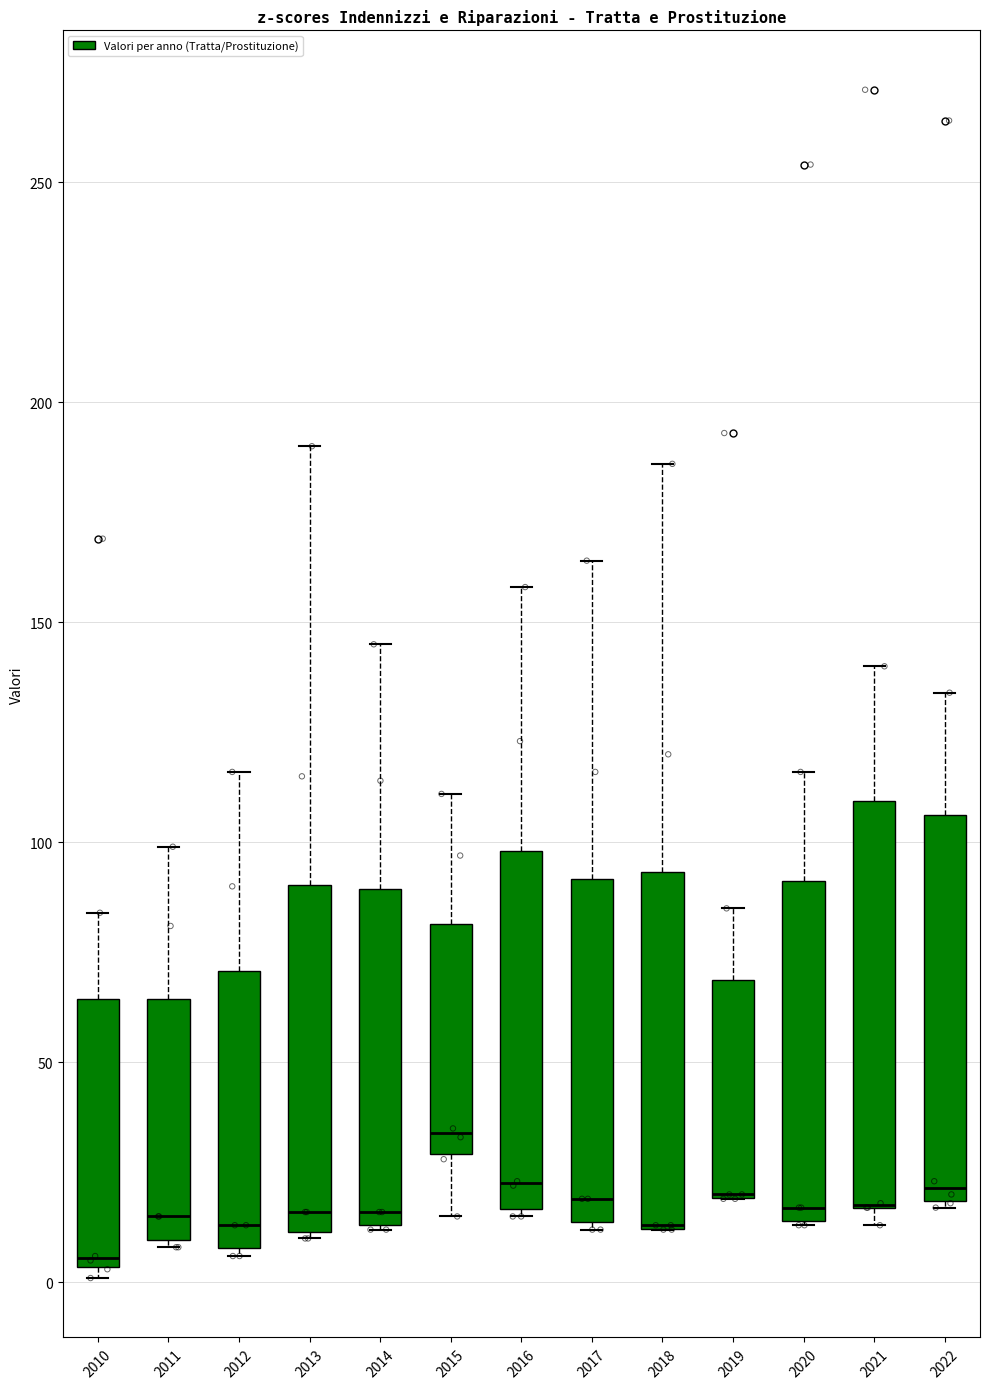

Reading left to right, read every box against the y-axis: the position of its median line, the range the box covers, and the ends of its whiskers. The values are not printed on the chart, so give them approximately, as read against the axis.

2010: median 5 (just above the box's lower edge), box 5 to 65, whiskers 0 to 85
2011: median 15, box 10 to 65, whiskers 10 (just below the box's lower edge) to 100
2012: median 15, box 10 to 70, whiskers 5 to 115
2013: median 15, box 10 to 90, whiskers 10 to 190
2014: median 15 (just above the box's lower edge), box 15 to 90, whiskers 10 to 145
2015: median 35, box 30 to 80, whiskers 15 to 110
2016: median 25, box 15 to 100, whiskers 15 (just below the box's lower edge) to 160
2017: median 20, box 15 to 90, whiskers 10 to 165
2018: median 15 (drawn on the box's lower edge), box 10 to 95, whiskers 10 to 185
2019: median 20 (drawn on the box's lower edge), box 20 to 70, whiskers 20 to 85
2020: median 15 (just above the box's lower edge), box 15 to 90, whiskers 15 to 115
2021: median 20 (drawn on the box's lower edge), box 15 to 110, whiskers 15 (just below the box's lower edge) to 140
2022: median 20 (just above the box's lower edge), box 20 to 105, whiskers 15 to 135